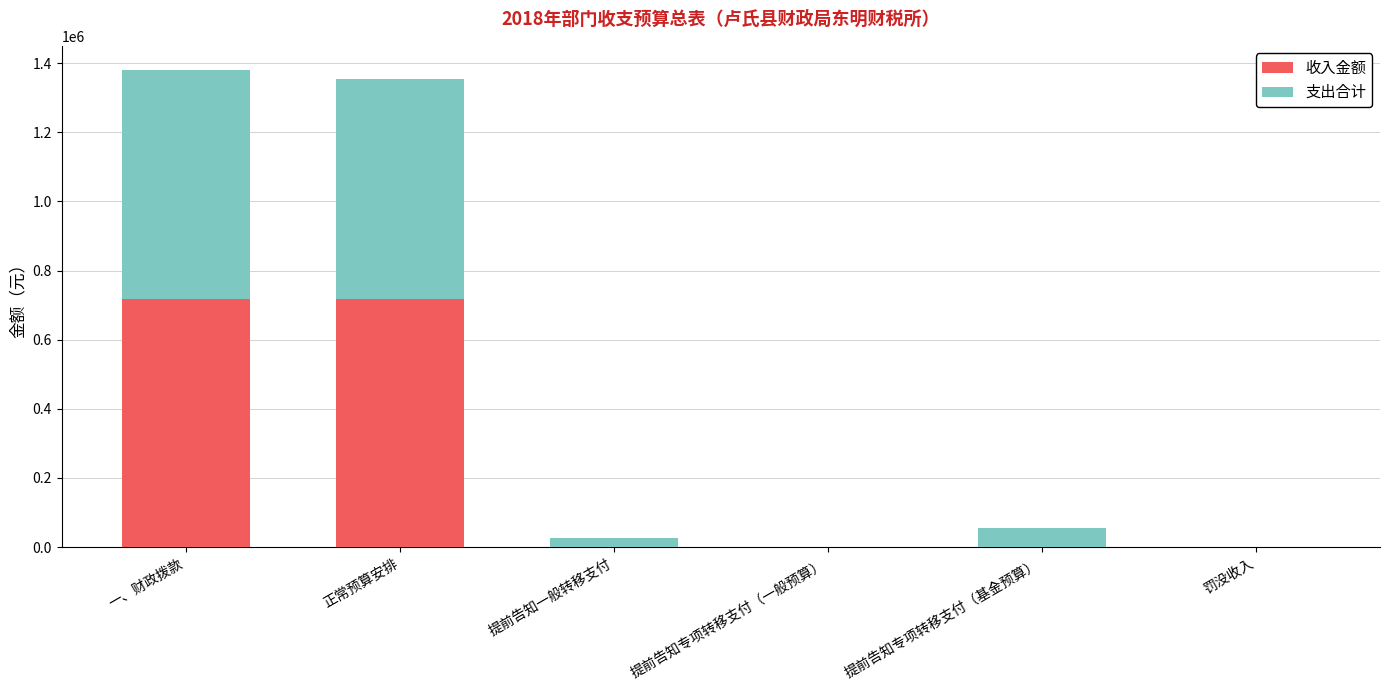

True or false: 收入金额 has a value of 1194703.0 at 正常预算安排.

False